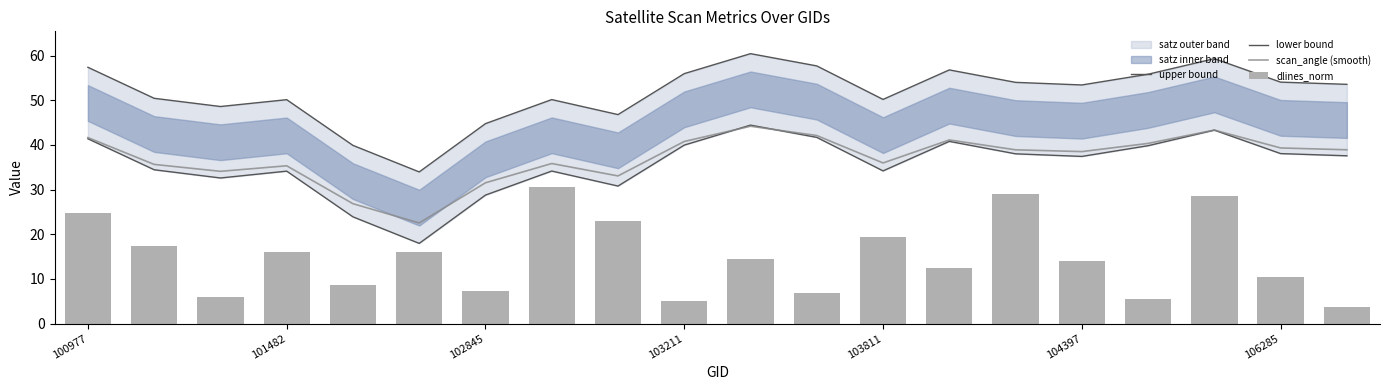

Between 102845 and 101482, which is larger?

101482